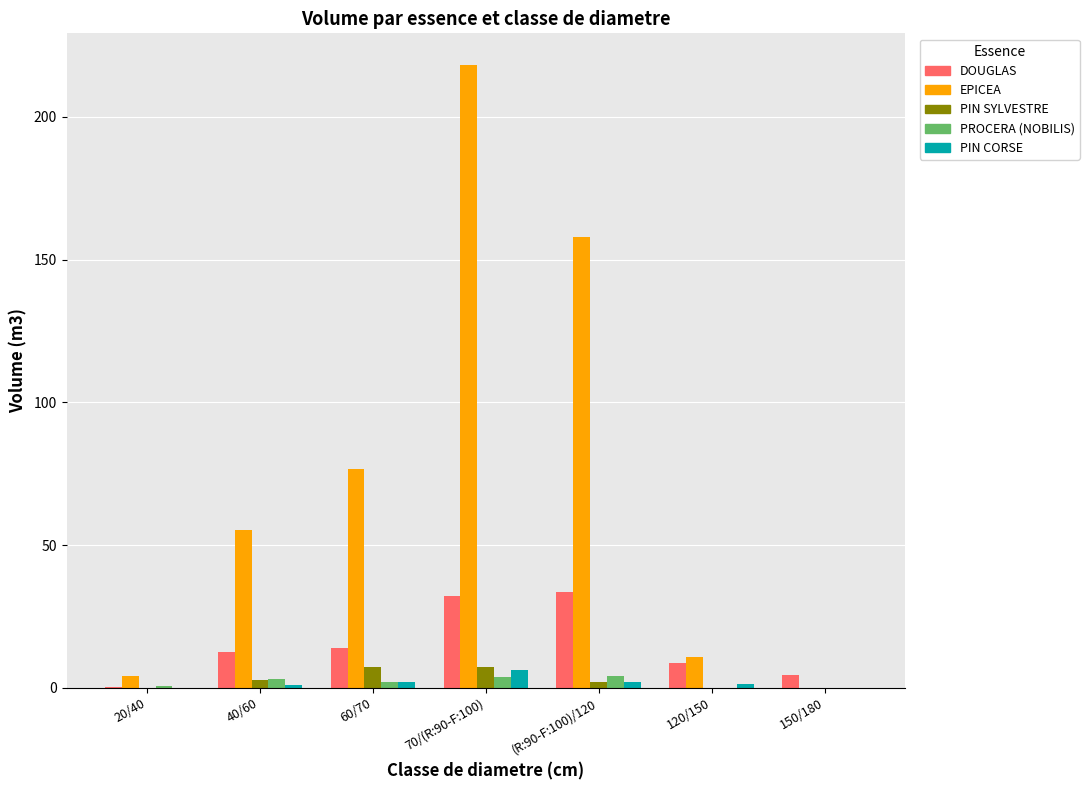

Is it true that PIN CORSE equals 2.1 at (R:90-F:100)/120?

True